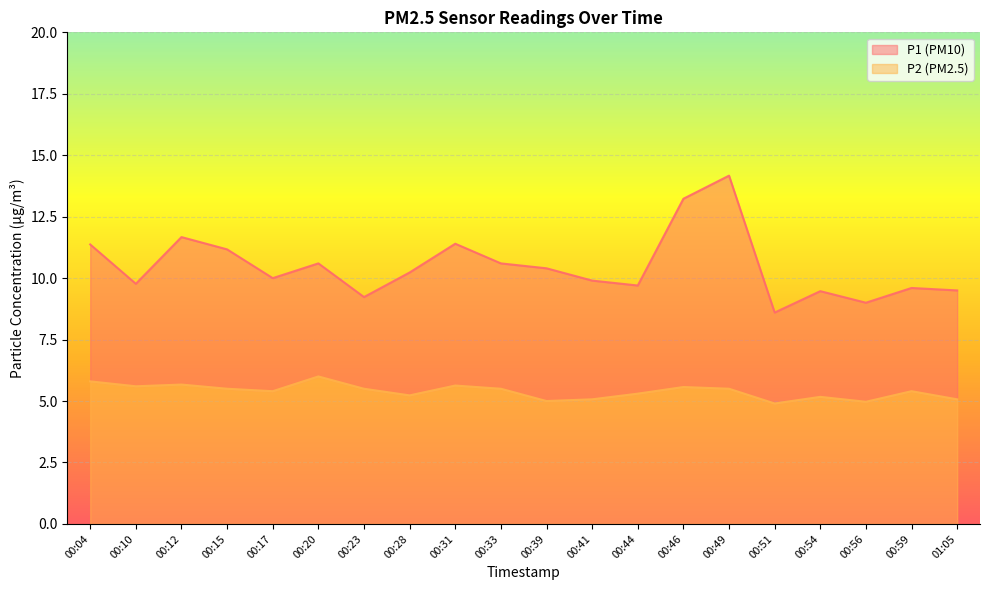

Between 00:12 and 00:54, which is larger?

00:12